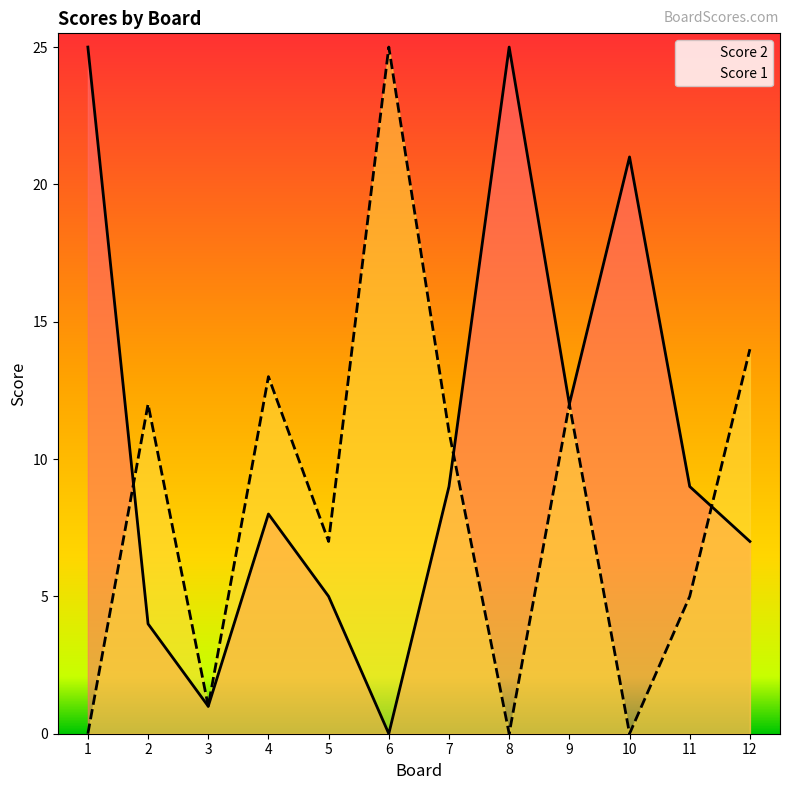

Is it true that Score 1 equals 2 at 5?

False